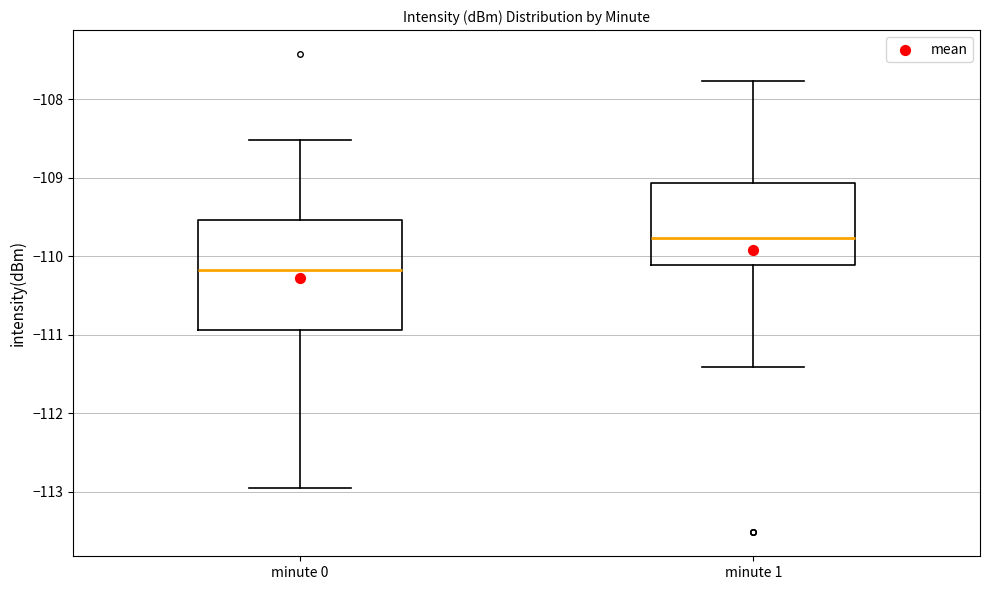

Reading left to right, read every box against the y-axis: the position of its median line, the range the box covers, and the ends of its whiskers. The values are not printed on the chart, so give them approximately, as read against the axis.

minute 0: median -110.2, box -110.9 to -109.5, whiskers -112.9 to -108.5
minute 1: median -109.8, box -110.1 to -109.1, whiskers -111.4 to -107.8